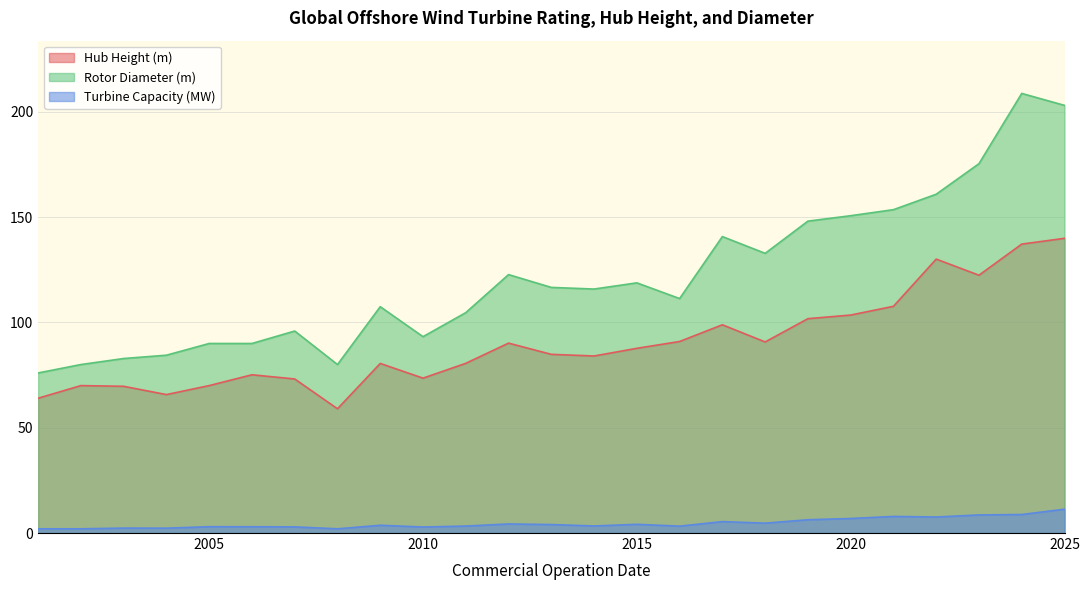

Rank the categories by Turbine Capacity (MW) value from lowest to highest.

2001, 2002, 2008, 2004, 2003, 2010, 2007, 2006, 2005, 2016, 2011, 2014, 2009, 2013, 2015, 2012, 2018, 2017, 2019, 2020, 2022, 2021, 2023, 2024, 2025